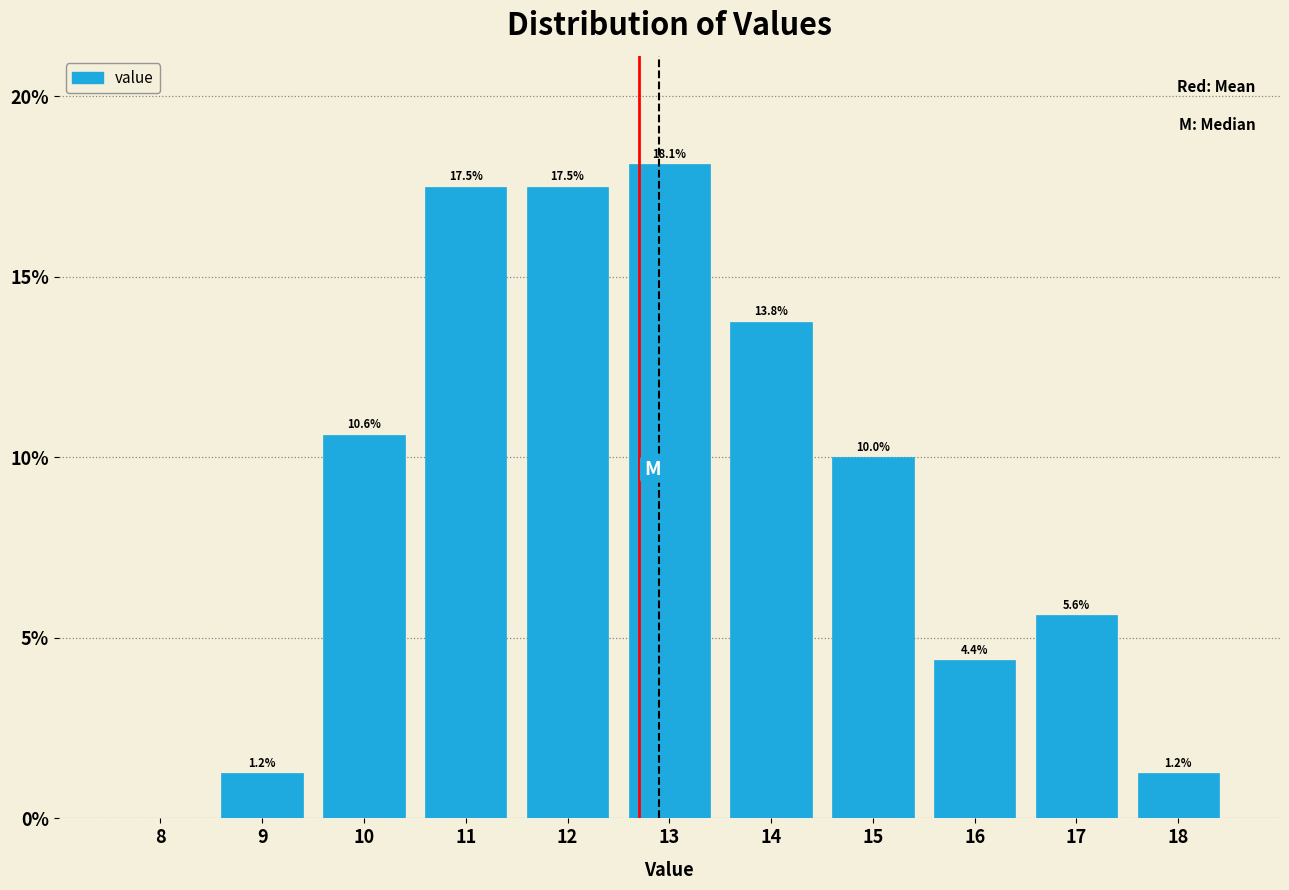

What is the sum of the values at 16 and 8?

4.4